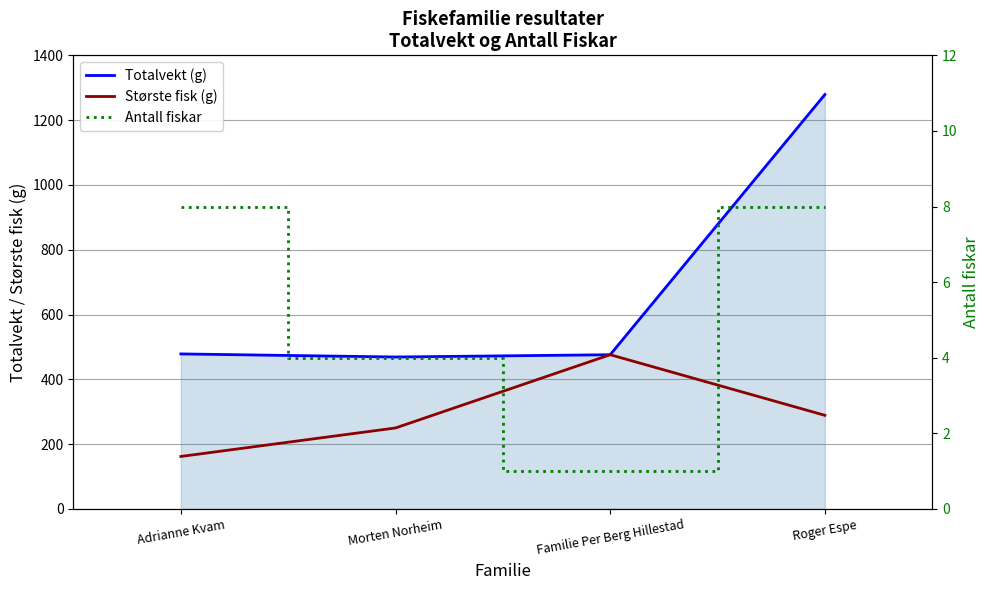

What are all the series names shown in the legend?

Totalvekt (g), Største fisk (g), Antall fiskar